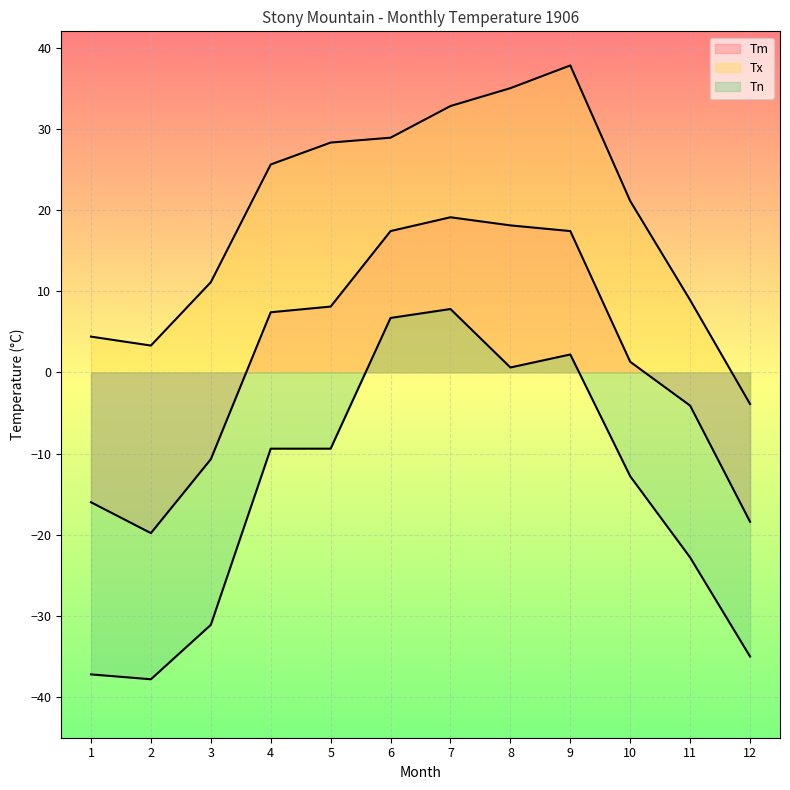

What value does the Tm series have at 5?

8.1